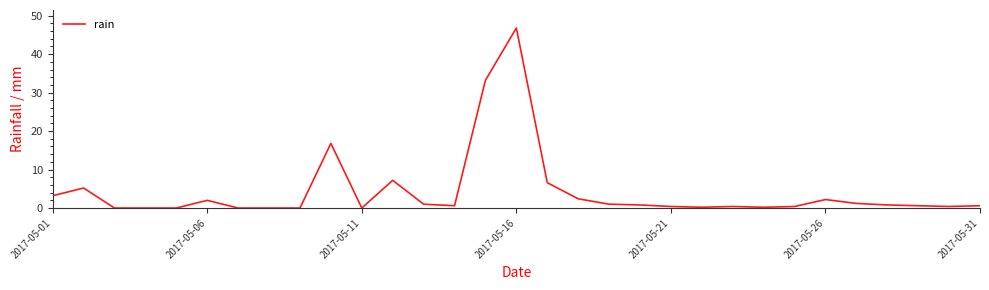

What is the difference between the maximum and minimum values?

46.8